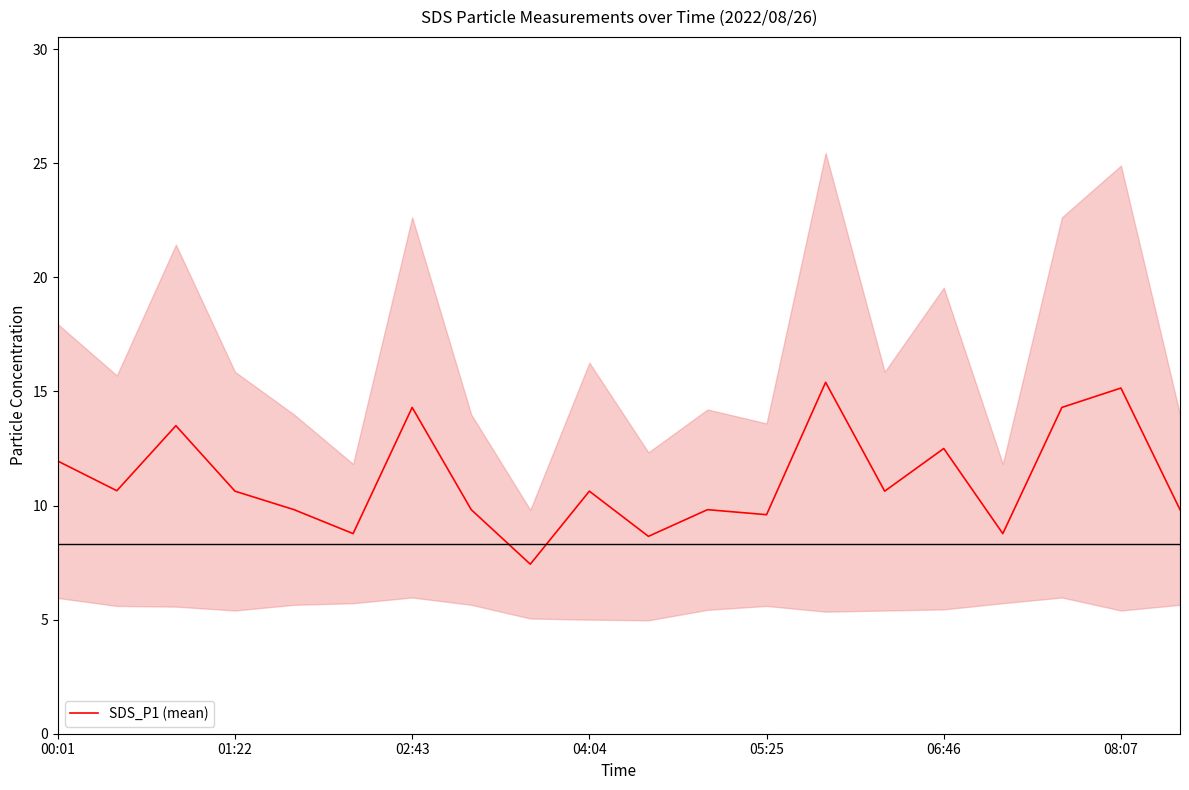

What is the greatest value displayed?

15.4